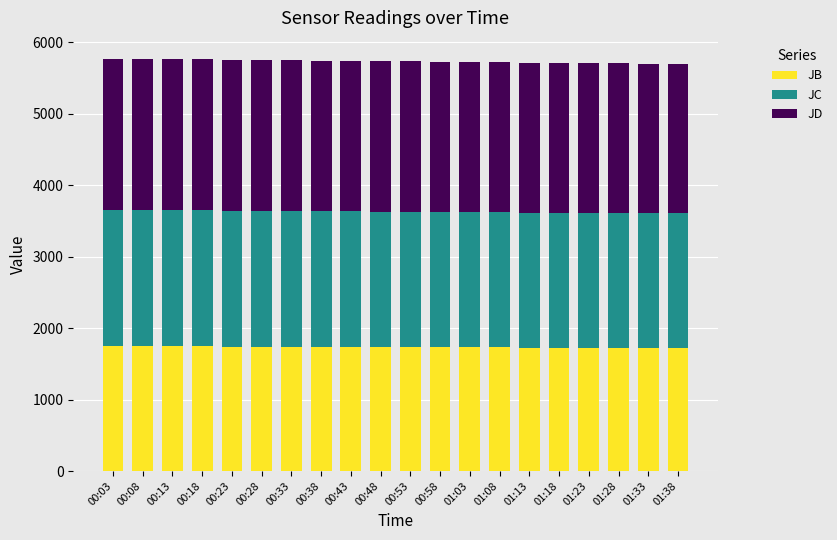

What is the total value across all series at 01:33?

5702.4